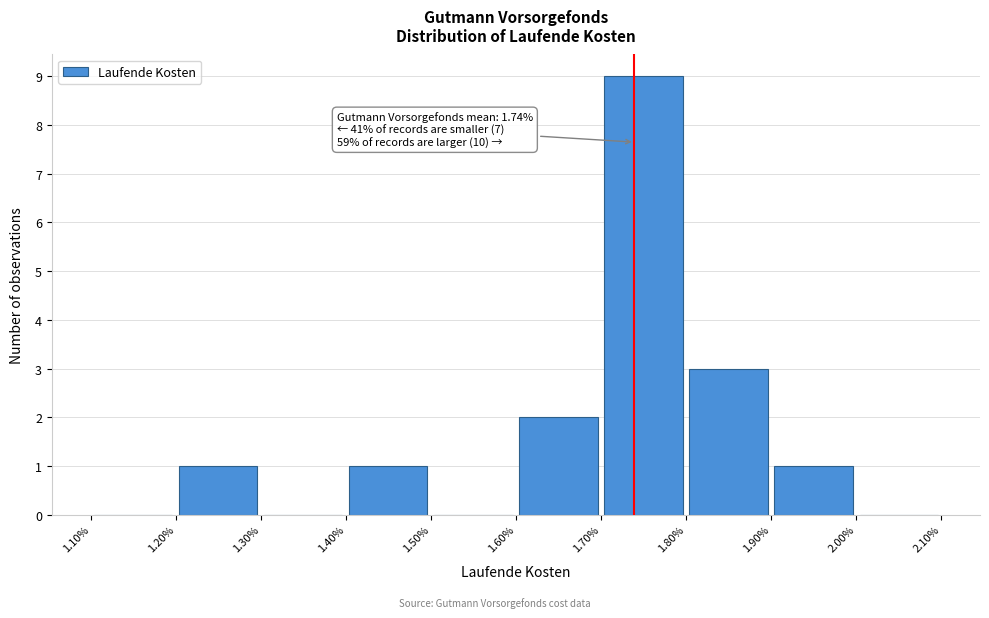

Which range on the x-axis has the tallest bar?

1.70% to 1.80%